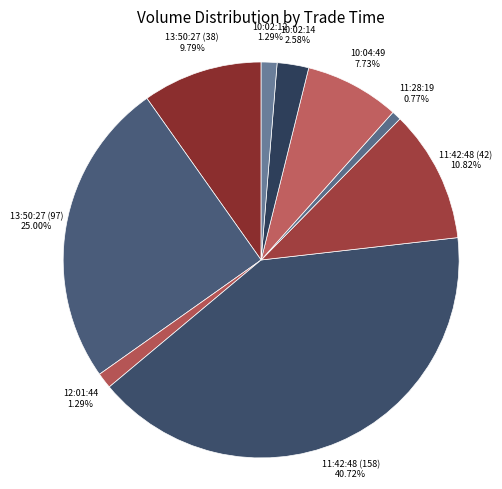

Which has a higher value, 11:28:19 or 13:50:27 (97)?

13:50:27 (97)